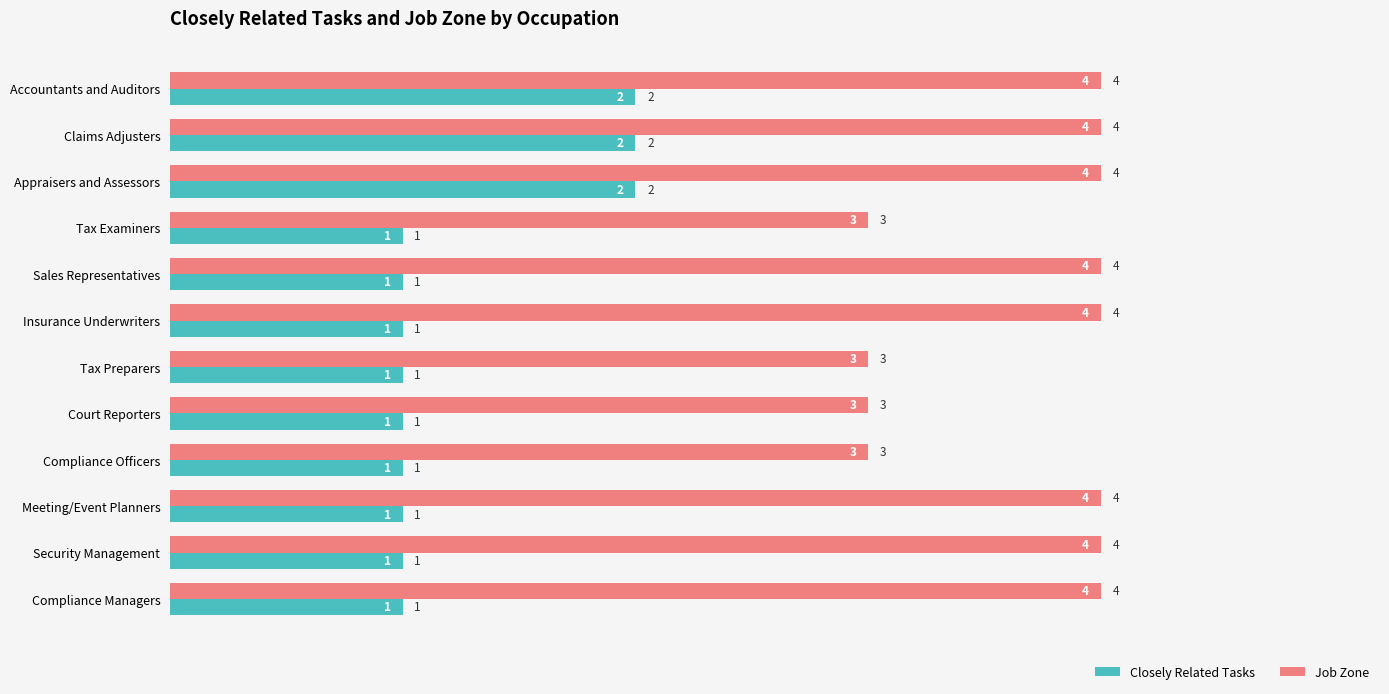

Which series changed the most between Tax Preparers and Compliance Managers?

Job Zone